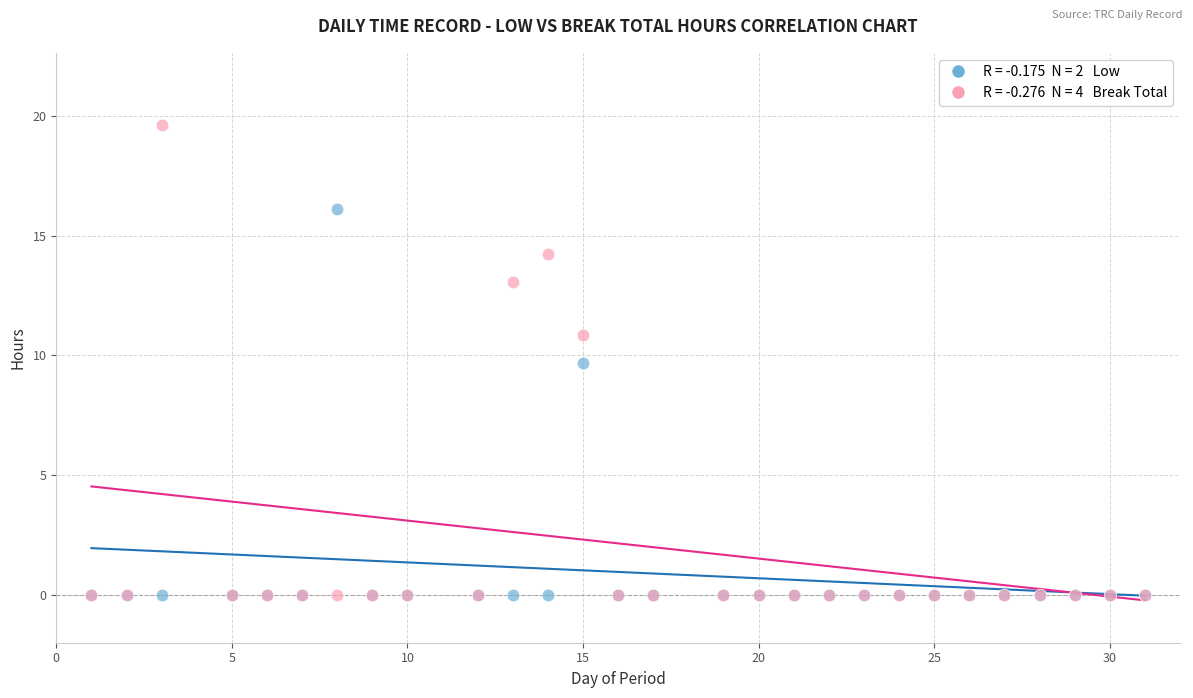

Across all series, what Y value is closest to 9?

9.7